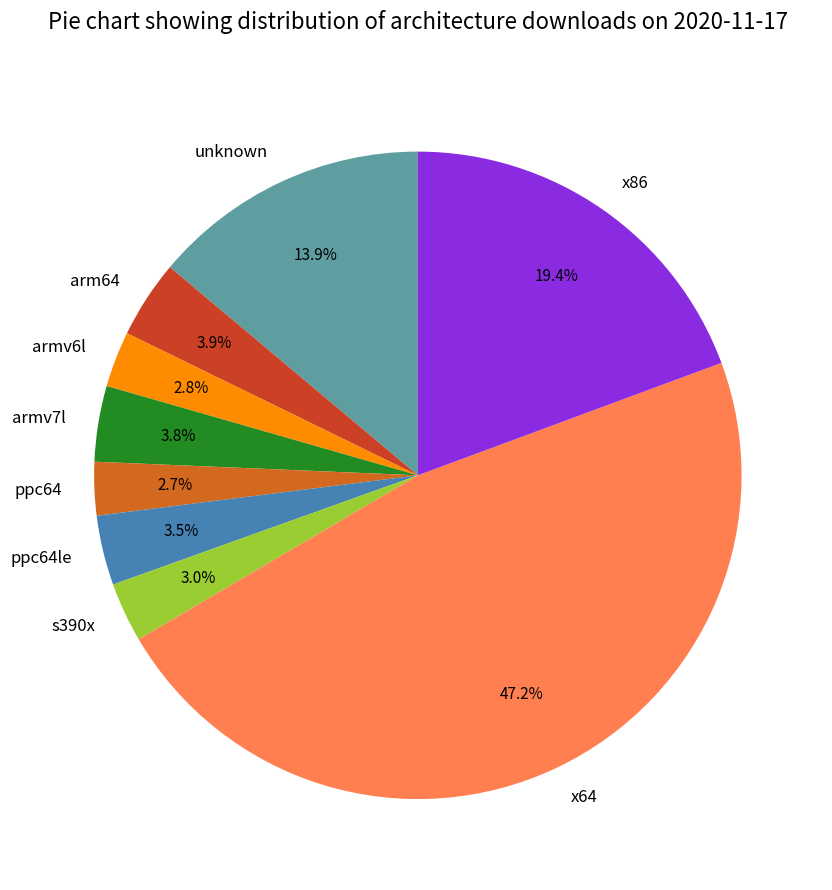

To the nearest percent, what is the combined percentage of armv6l and arm64?

7%